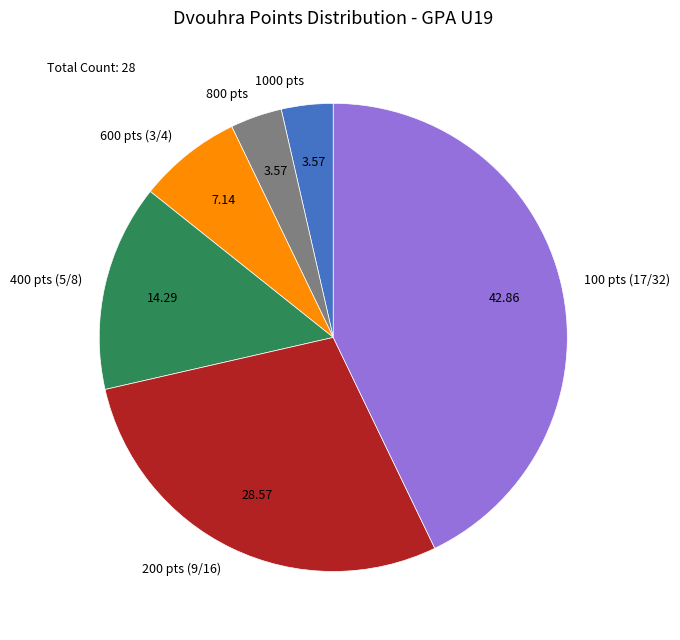

Combined, do 1000 pts and 100 pts (17/32) account for over 50%?

No